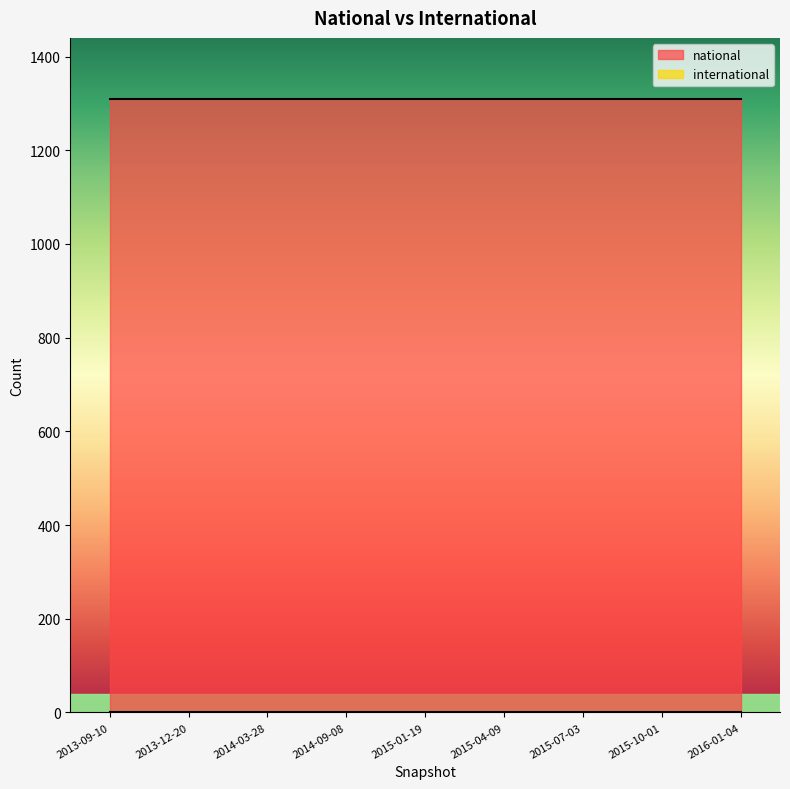

List the series in order of their peak value, highest first.

national, international